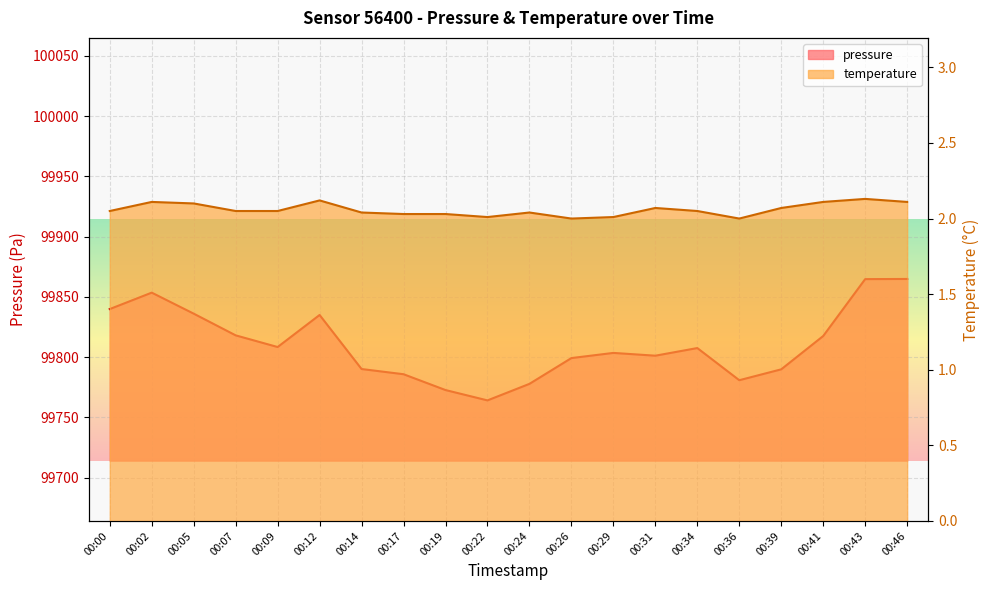

True or false: pressure and temperature intersect in this chart.

False